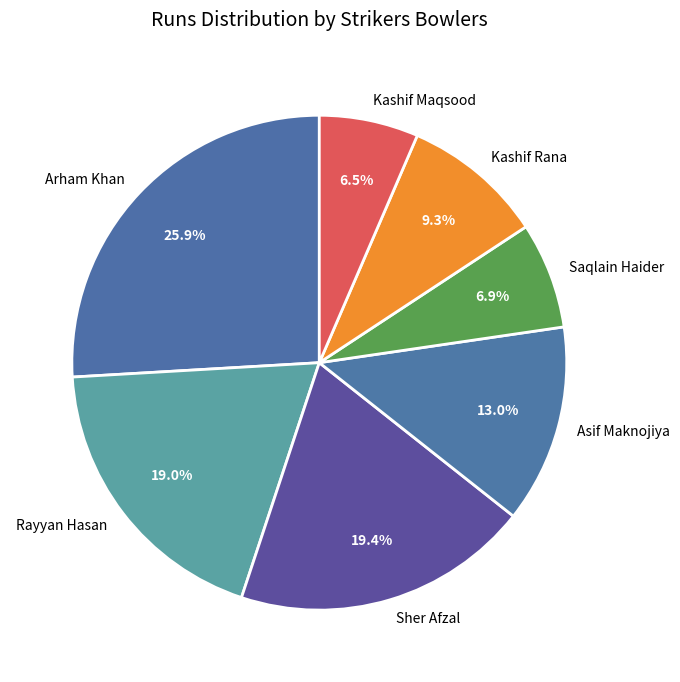

What percentage is the Arham Khan slice, to the nearest percent?

26%